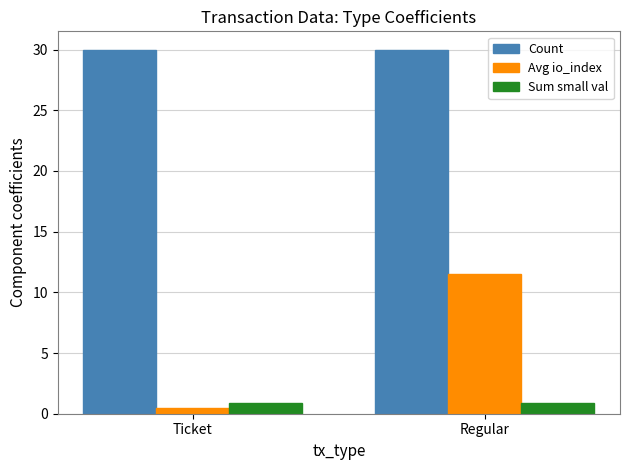

How many data points does each series have?

2